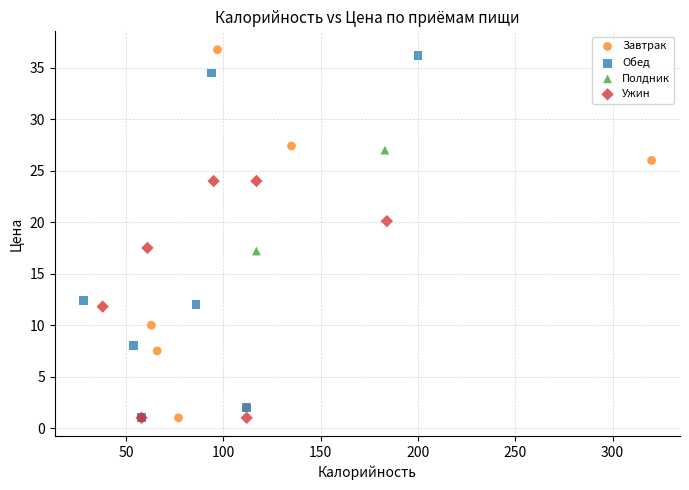

What are all the series names shown in the legend?

Завтрак, Обед, Полдник, Ужин